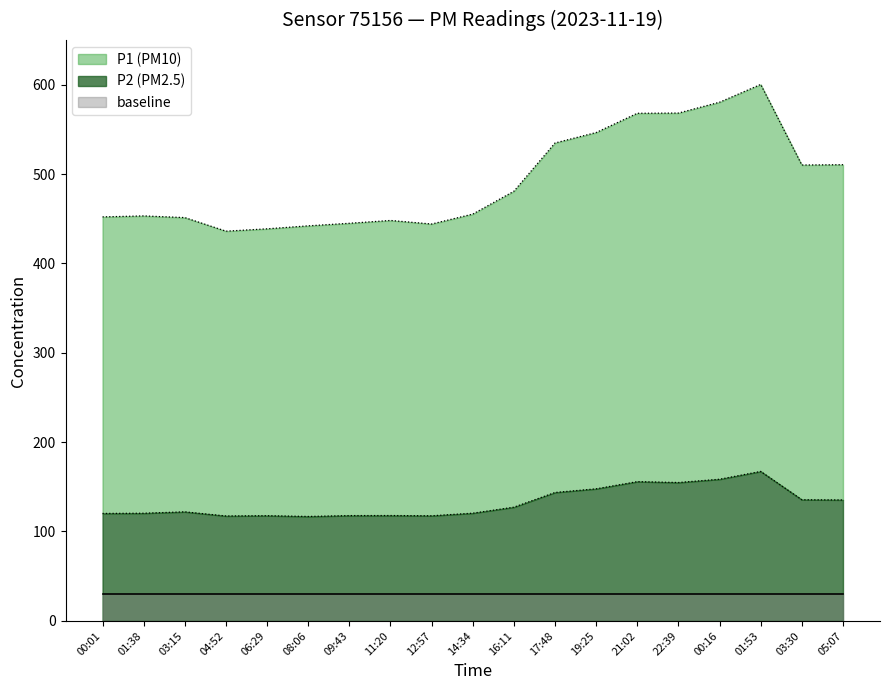

Is the value of P2 at 00:16 greater than the value of P1 at 12:57?

No